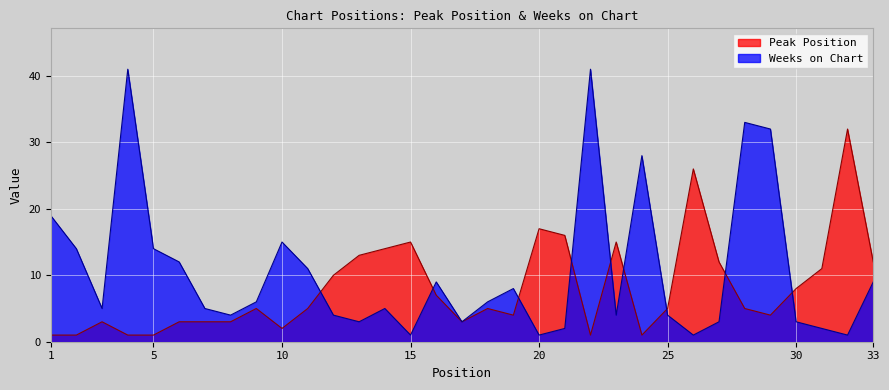

Which series ends up on top after the final intersection of Weeks on Chart and Peak Position?

Peak Position